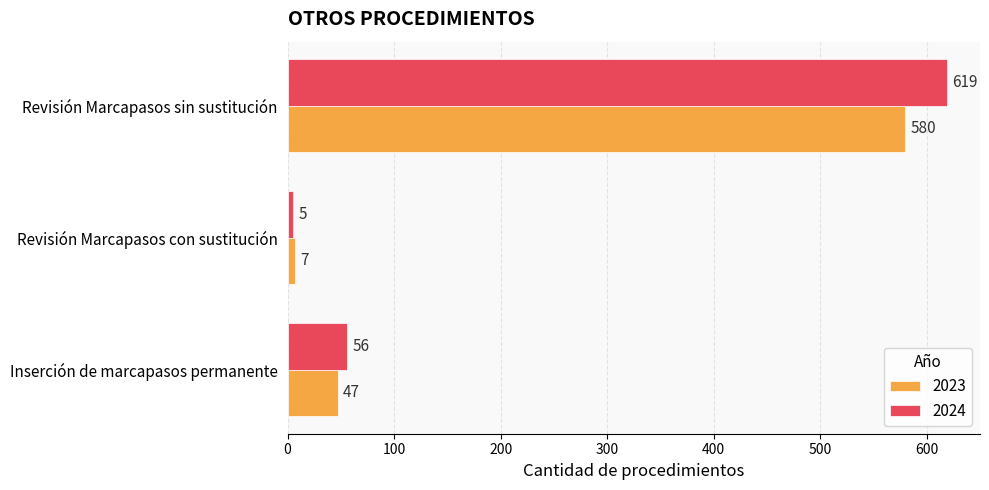

The 2024 series shows 619 at Revisión Marcapasos sin sustitución. True or false?

True